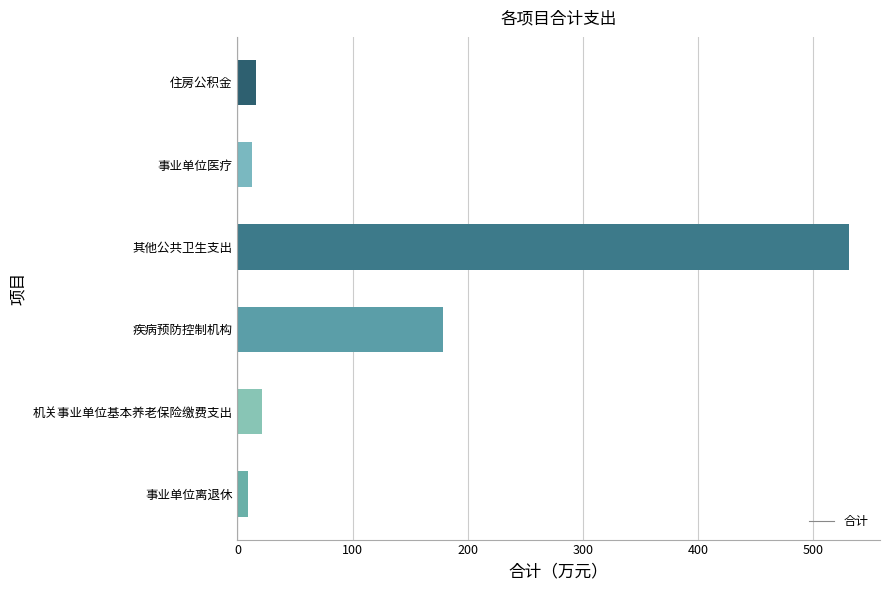

What value does the data have at 疾病预防控制机构?

178.8